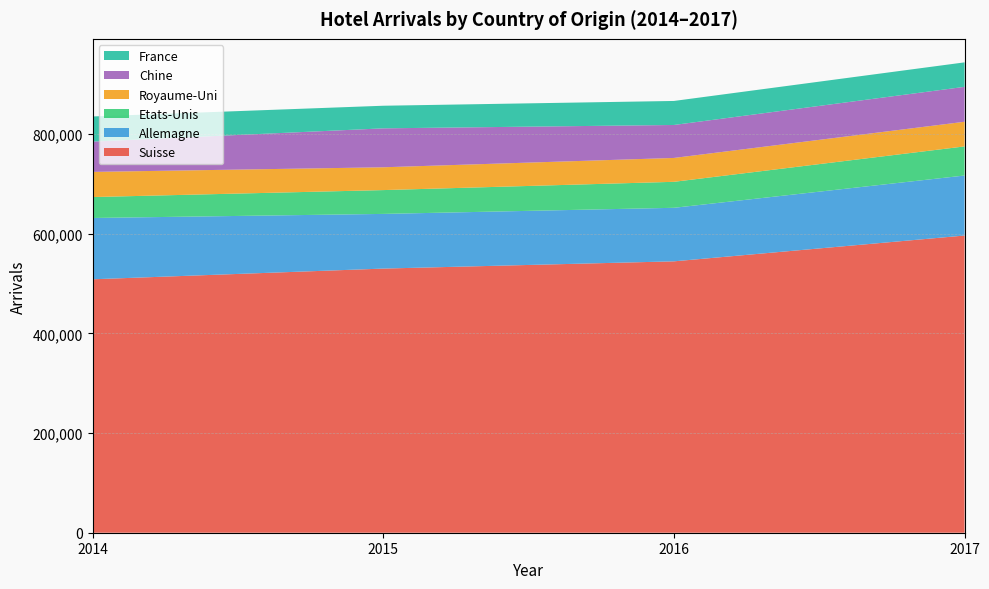

What is the total value across all series at 2015?

857271